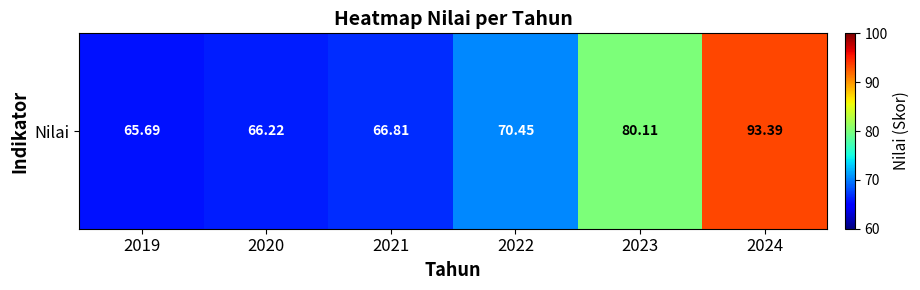

Rank the categories by value from lowest to highest.

2019, 2020, 2021, 2022, 2023, 2024